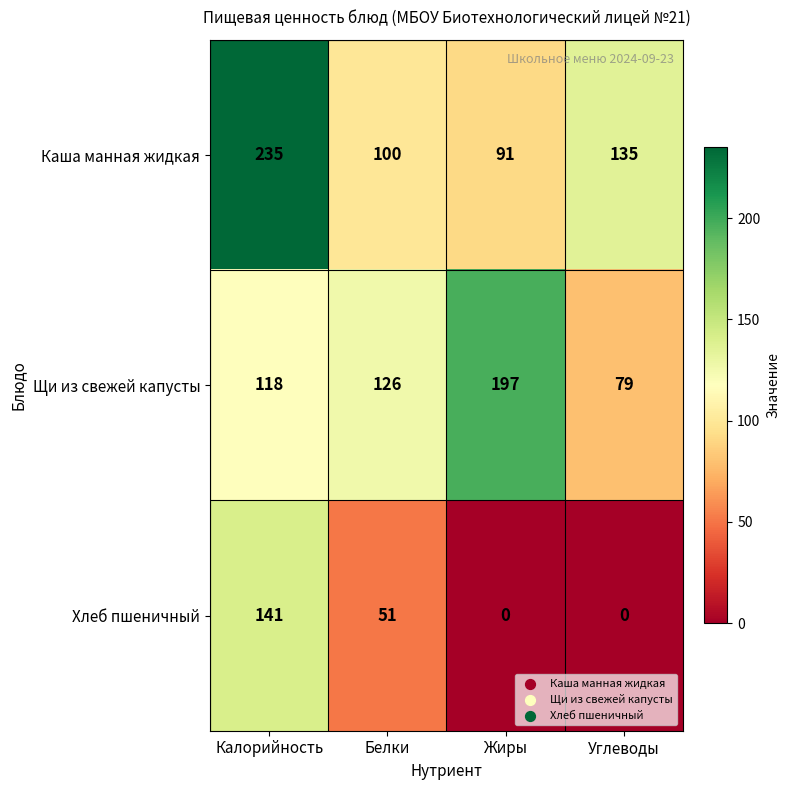

Is it true that Щи из свежей капусты equals 71 at Белки?

False